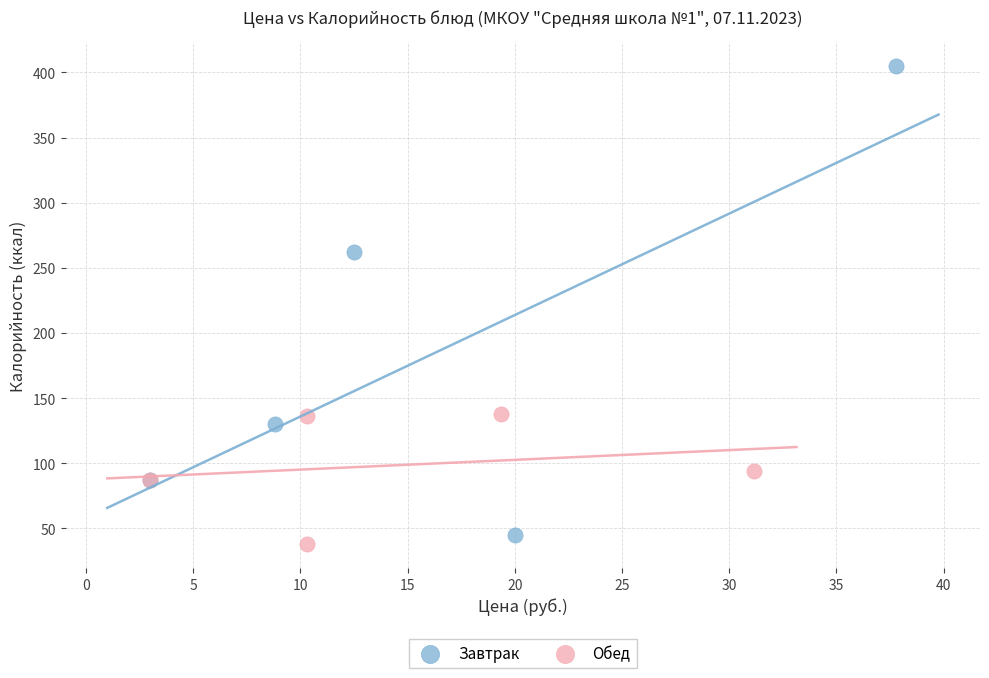

Which series has the widest spread of Y values?

Завтрак